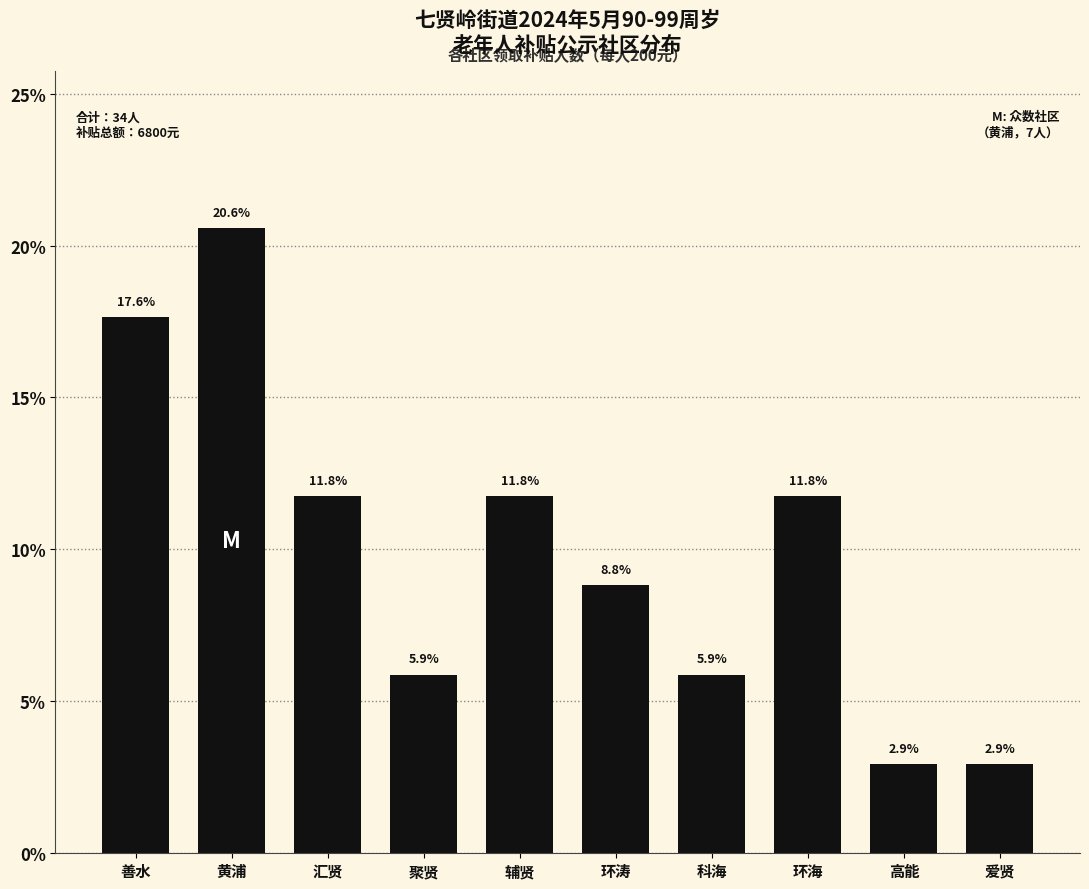

Reading right to left, list all the values displayed in this chart.

爱贤=2.9	高能=2.9	环海=11.8	科海=5.9	环涛=8.8	辅贤=11.8	聚贤=5.9	汇贤=11.8	黄浦=20.6	善水=17.6